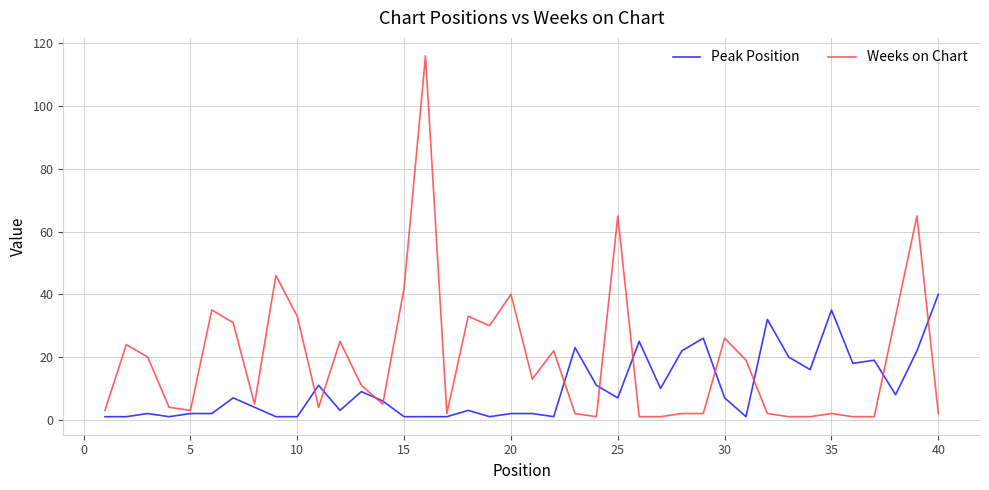

After their last crossing, which series has the higher values: Peak Position or Weeks on Chart?

Peak Position